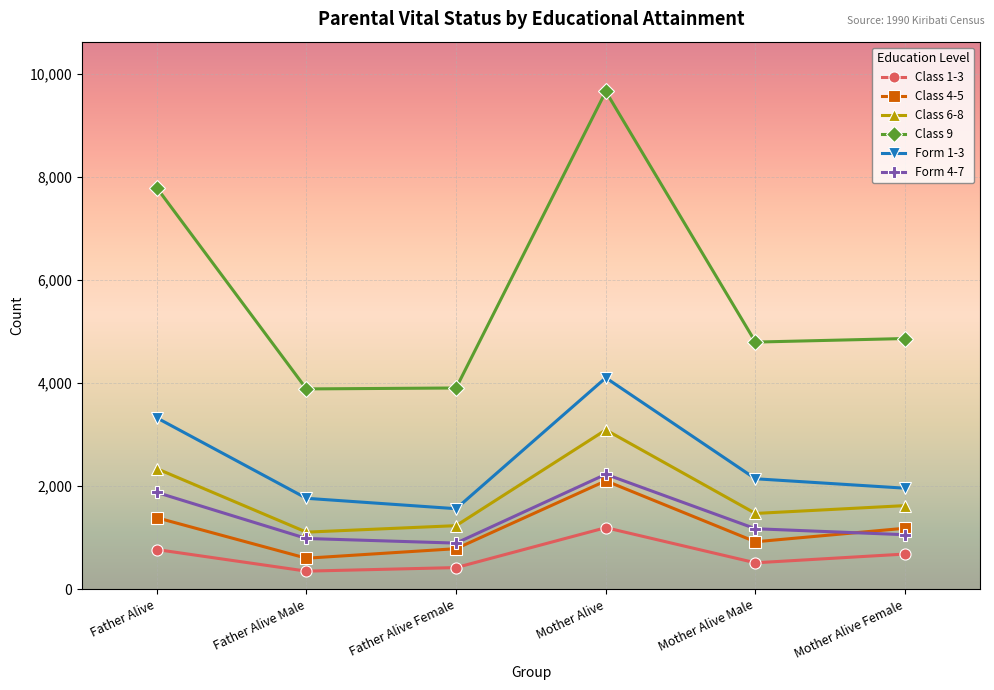

What is the label of the 6th point from the left?

Mother Alive Female